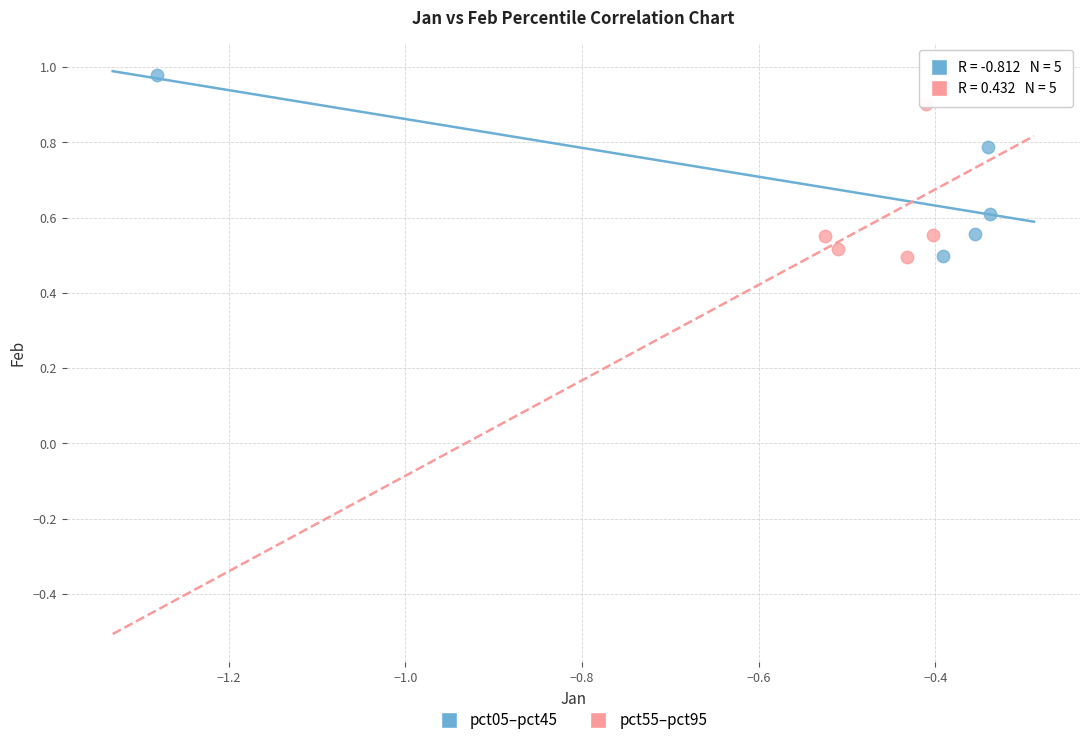

Which series contains the highest Y value?

pct05–pct45